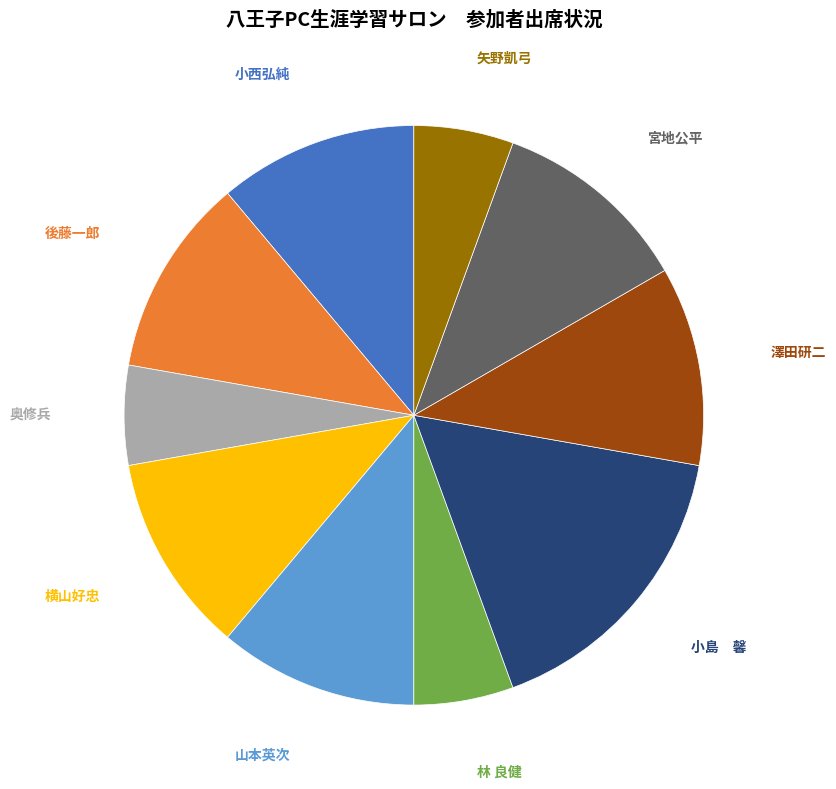

The 横山好忠 slice represents 11% of the pie. True or false?

True